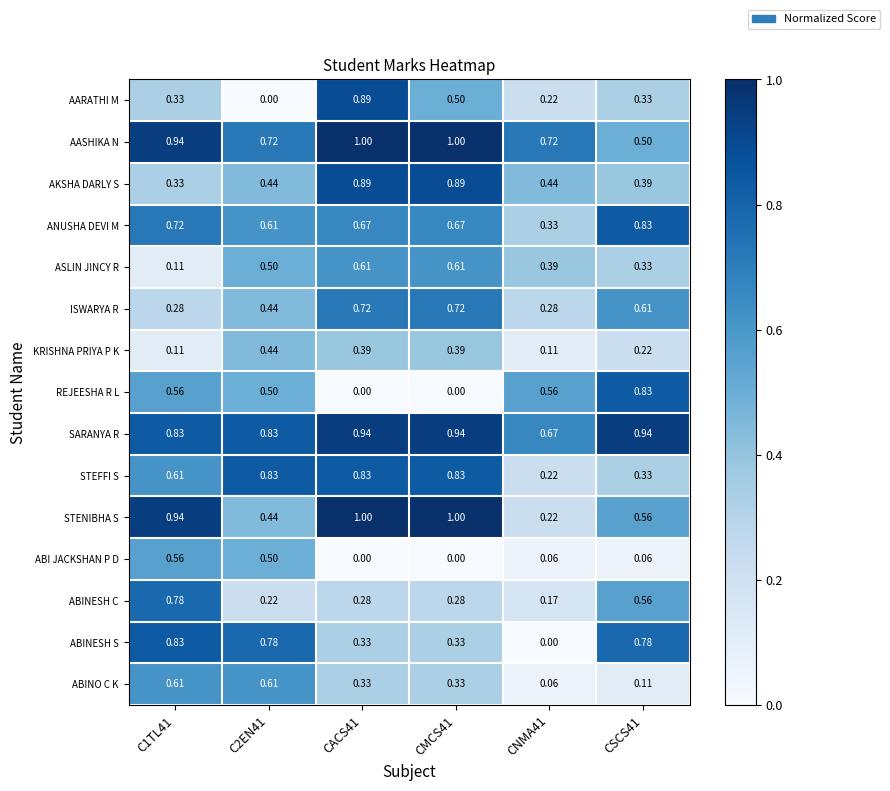

Between CACS41 and CNMA41, which series saw the biggest shift?

STENIBHA S